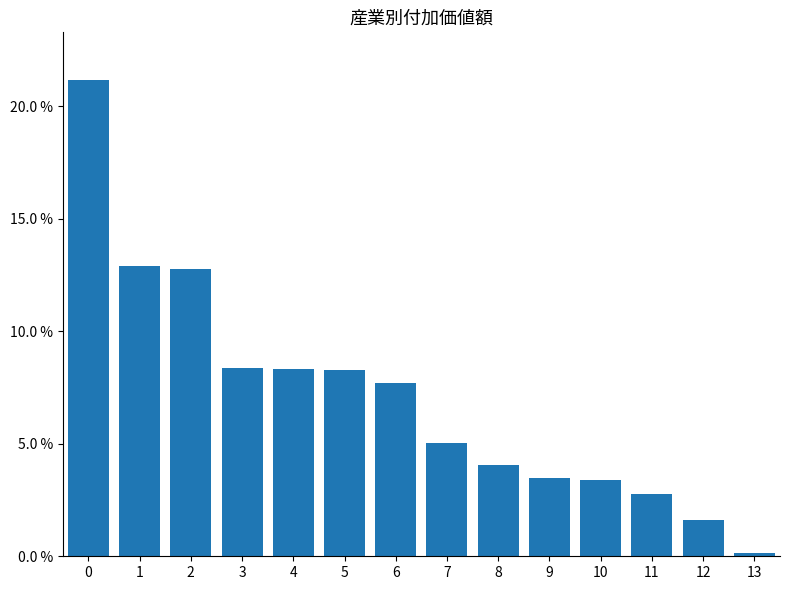

What is the greatest value displayed?

0.2